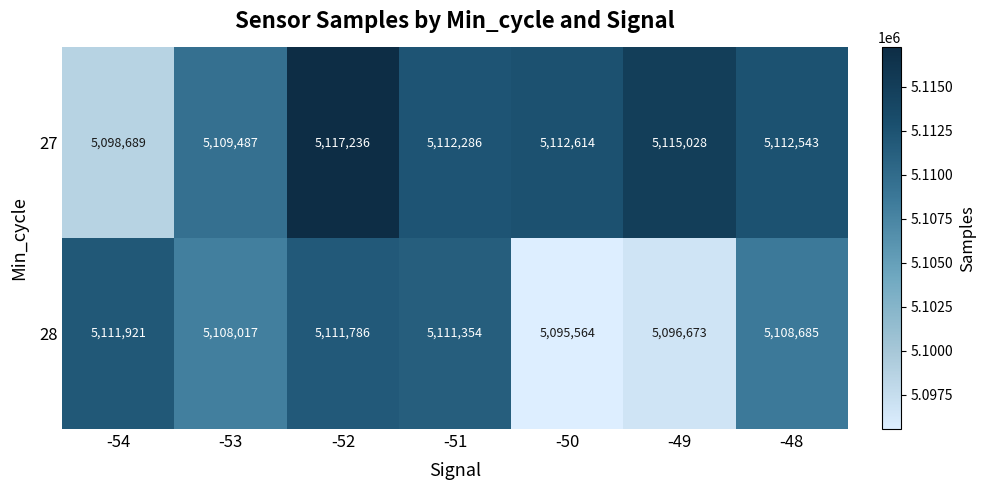

What is the sum of all 28 values?

35744000